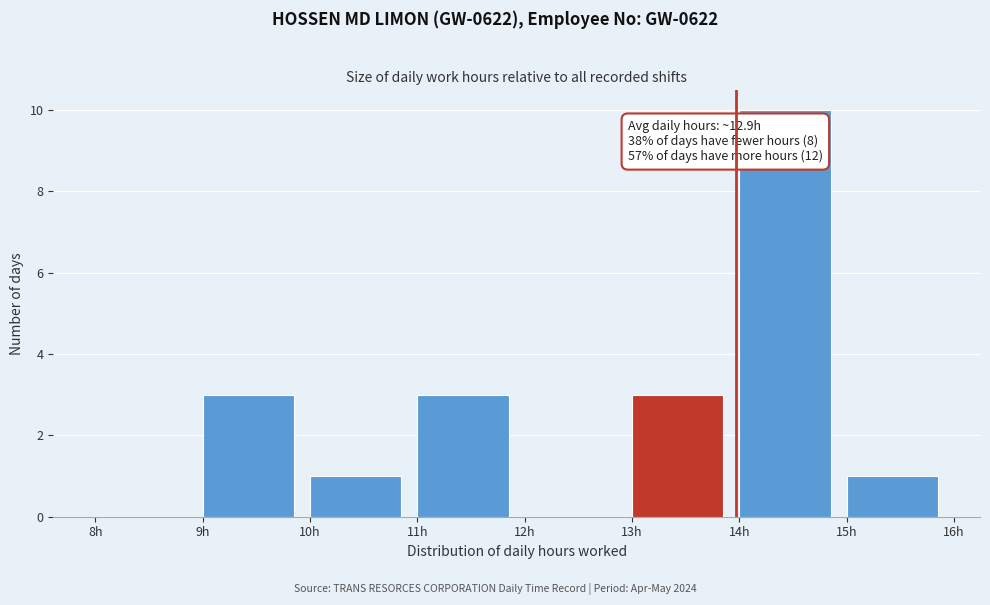

Over which range of the x-axis is the bar tallest?

14 to 15